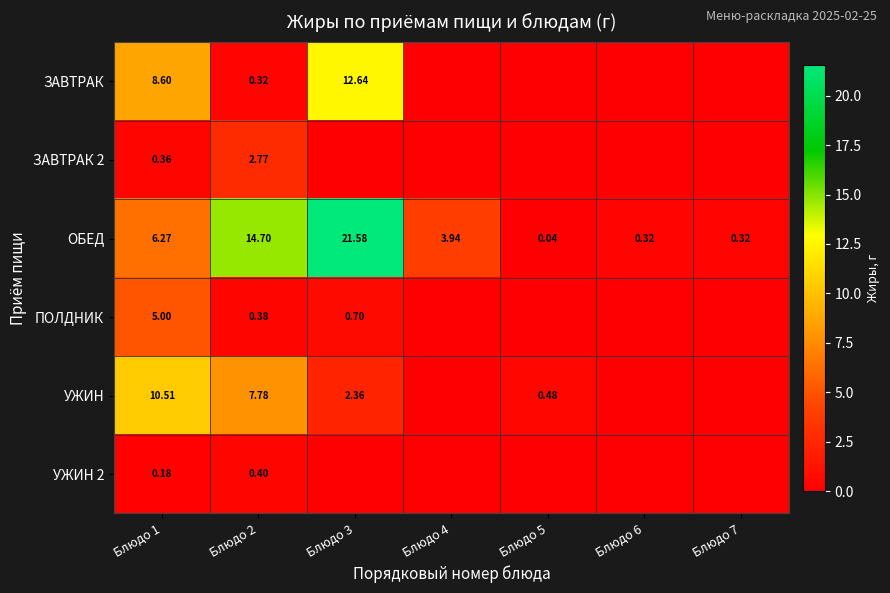

What is the difference between the highest and lowest values at Блюдо 4?

3.9